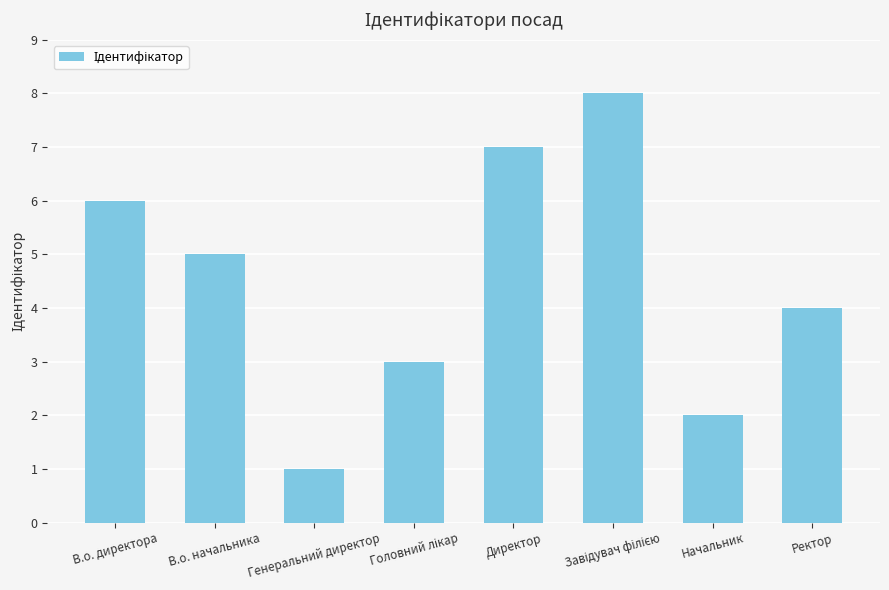

Are the bars horizontal?

No